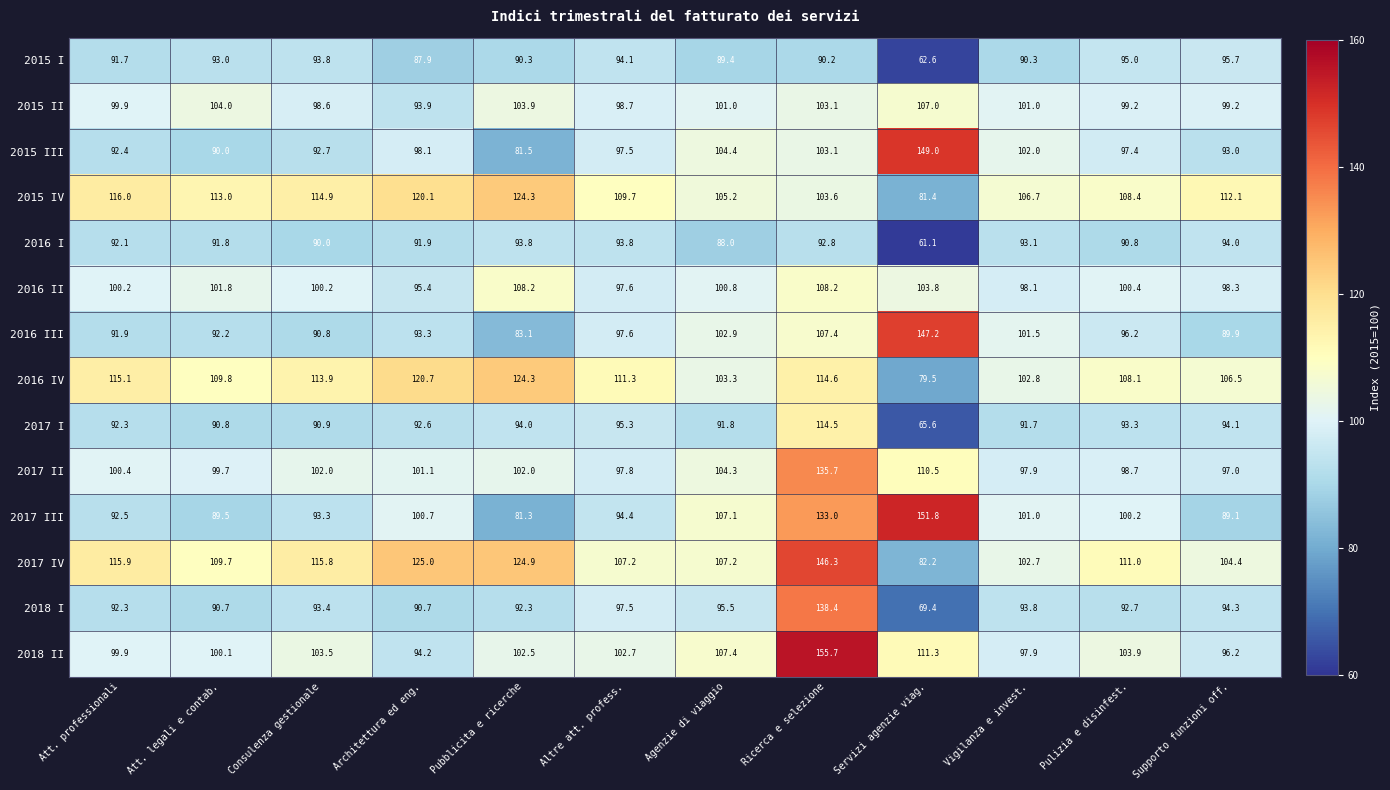

What is the difference between the second highest and minimum values in the 2015 I series?

32.4